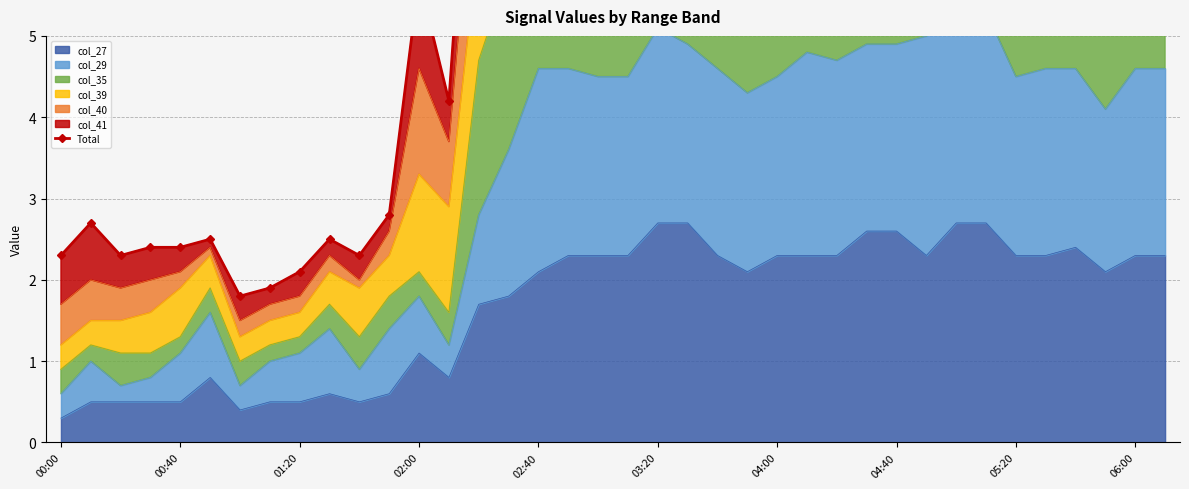

How many interior local valleys (lower than both neighbors) does the data have?

8